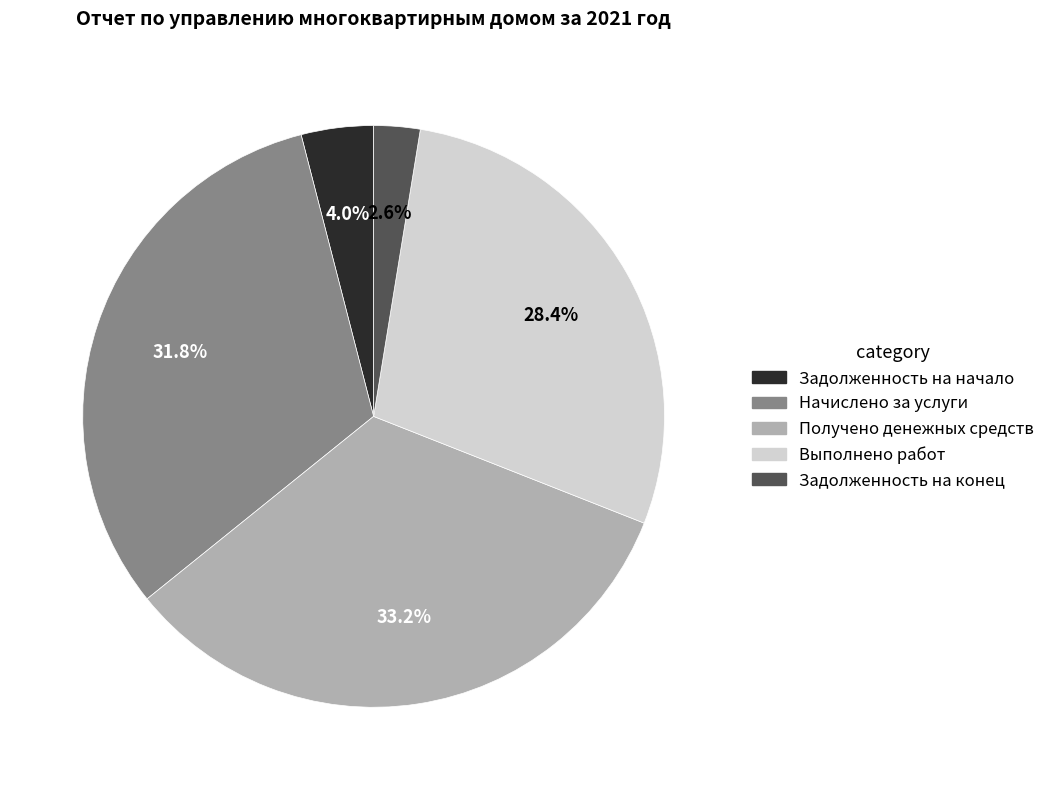

What percentage is NOT represented by Задолженность на конец?

97.4%